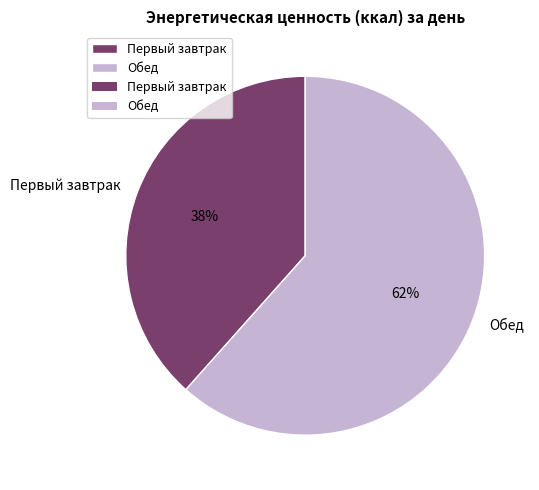

Does Первый завтрак account for over 50% of the chart?

No